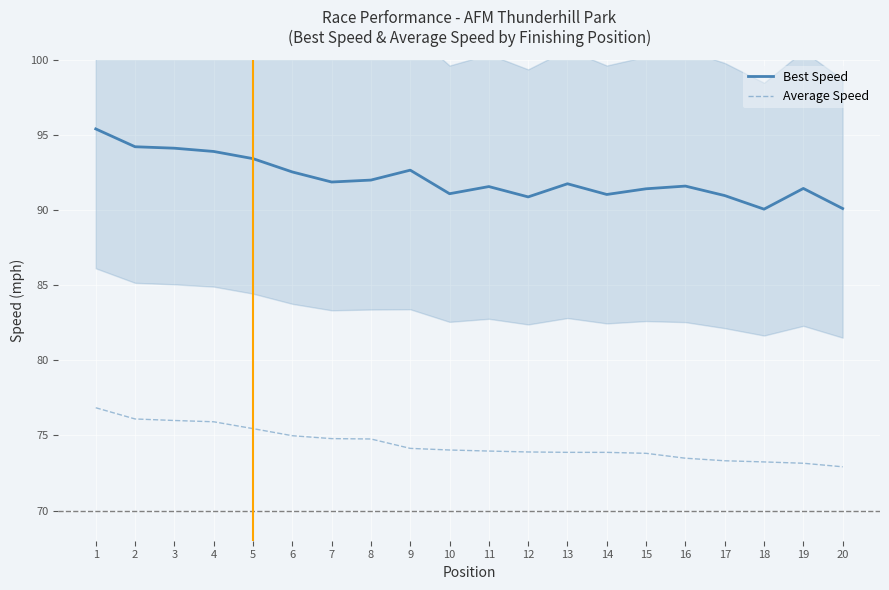

At how many categories does at least one series exceed 83?

20